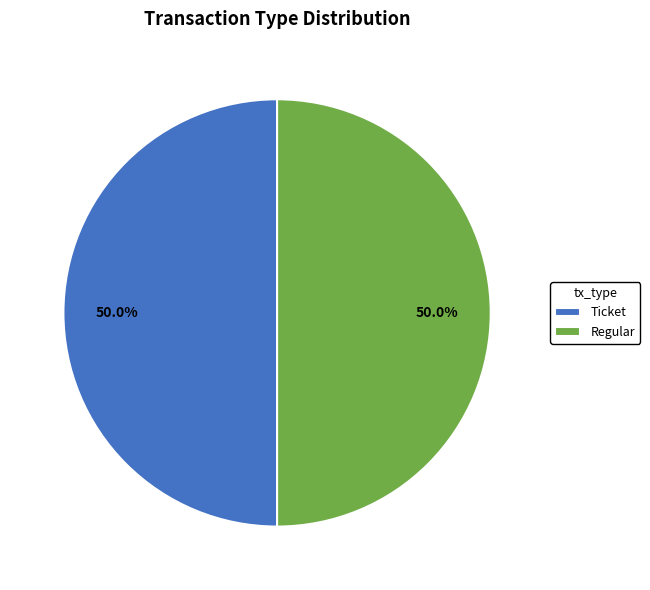

Is the sum of Regular and Ticket greater than half?

Yes